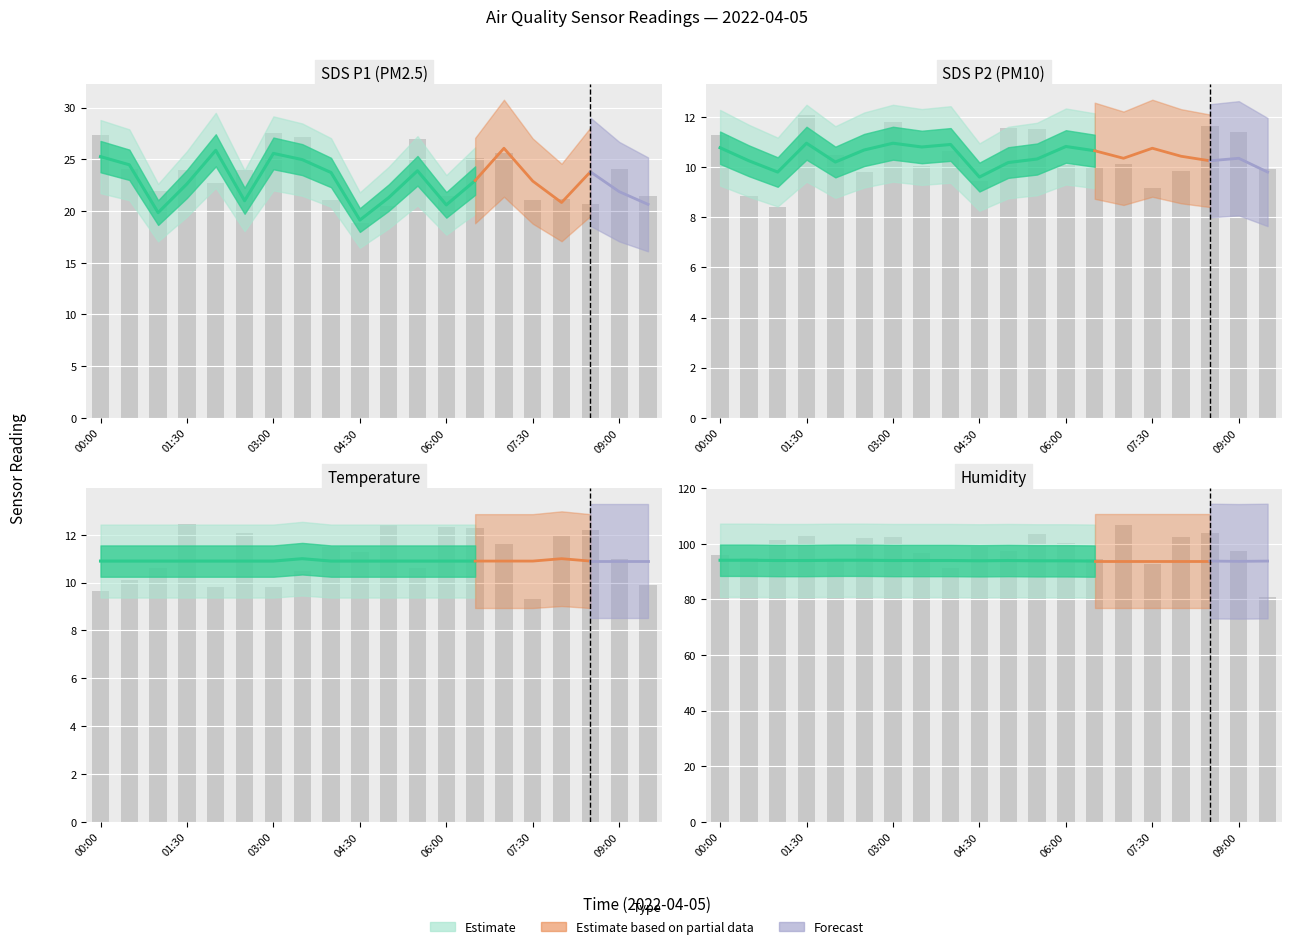

At which category is the sum across all series the highest?

03:00